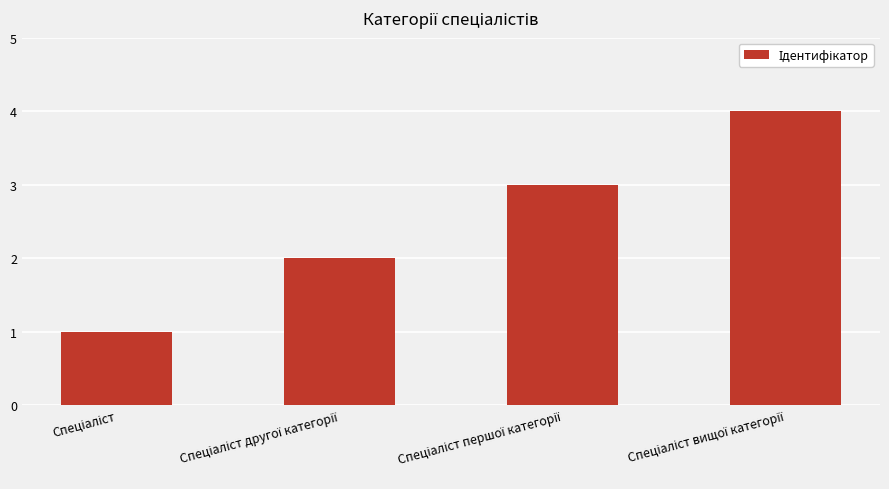

What is the difference between the maximum and minimum values?

3